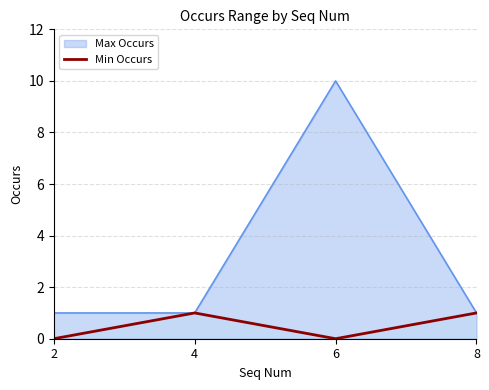

How many lines are shown in the chart?

1